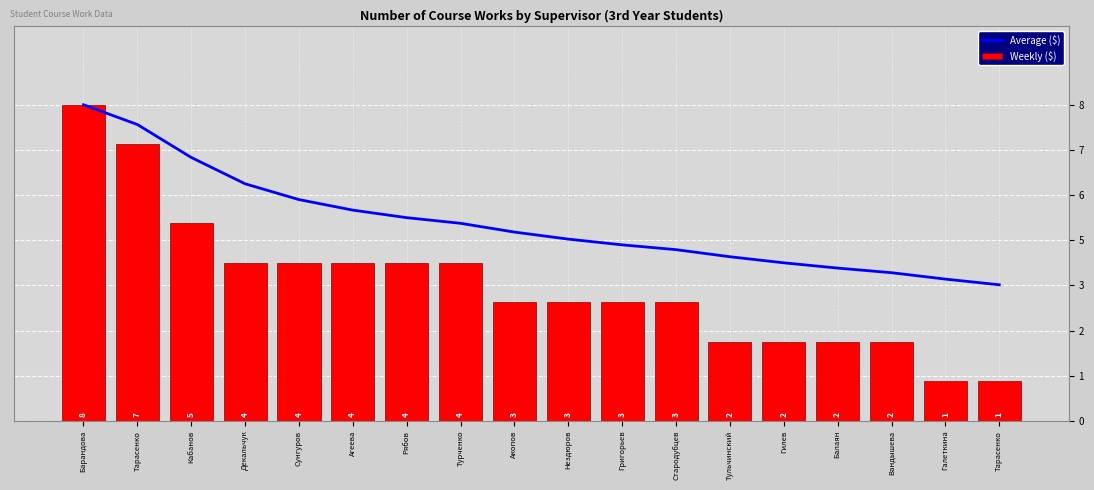

Between Кабанов and Стародубцев, which series saw the biggest shift?

Average ($)